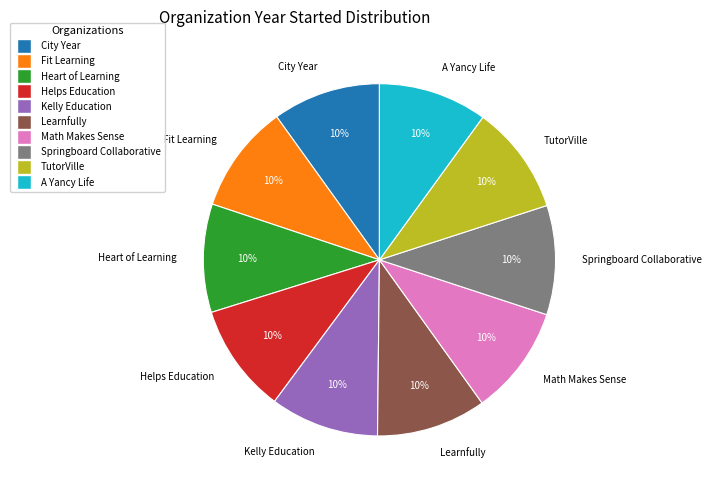

Approximately how many times larger is the value at TutorVille compared to City Year?

1.0